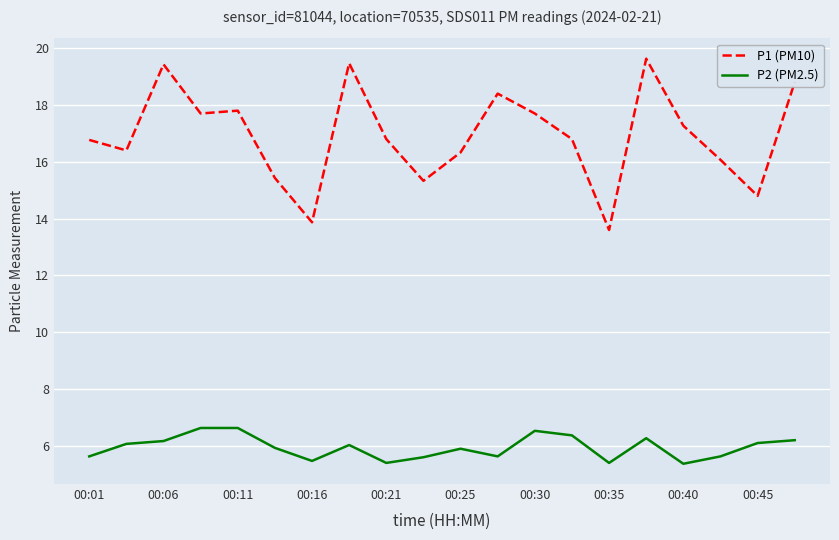

True or false: P2 (PM2.5) and P1 (PM10) intersect in this chart.

False